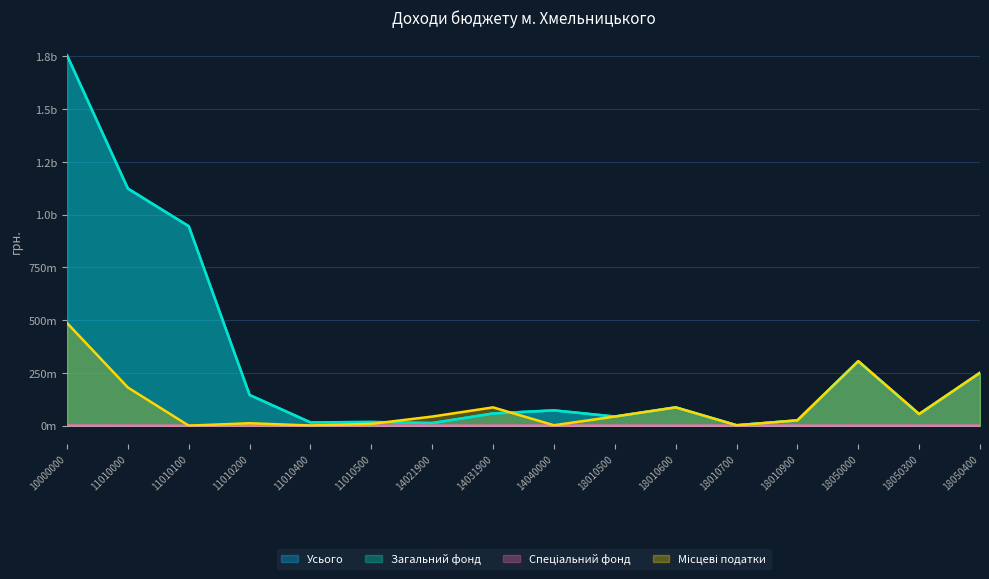

What is the difference between the highest and lowest values at 18050000?

0.3